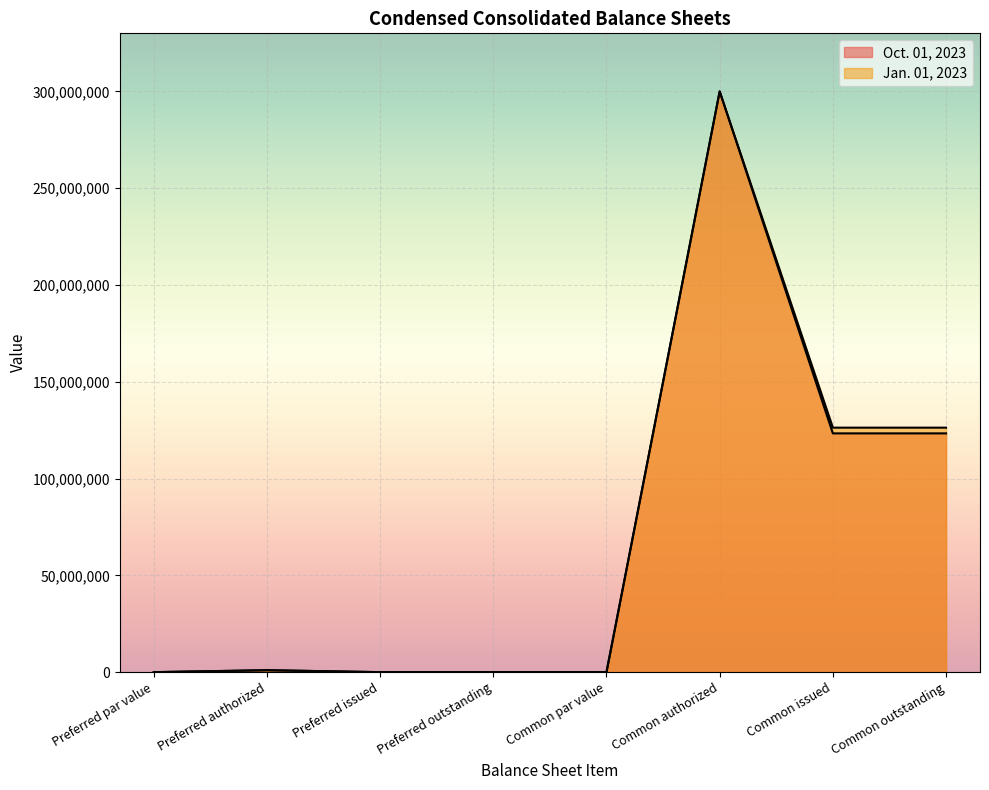

True or false: Jan. 01, 2023 and Oct. 01, 2023 intersect in this chart.

False